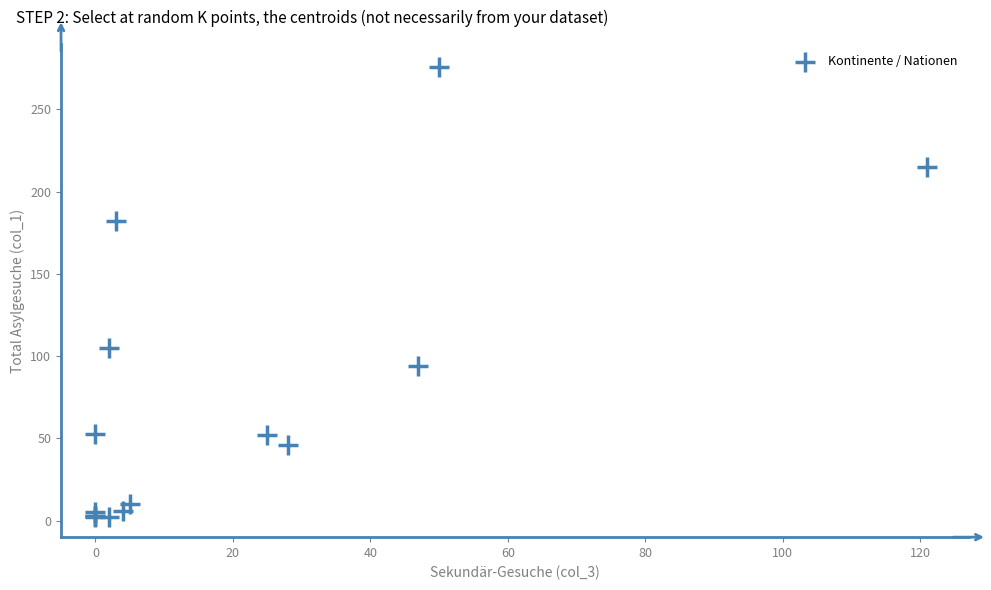

What Y value in the scatter plot is closest to 139?

105